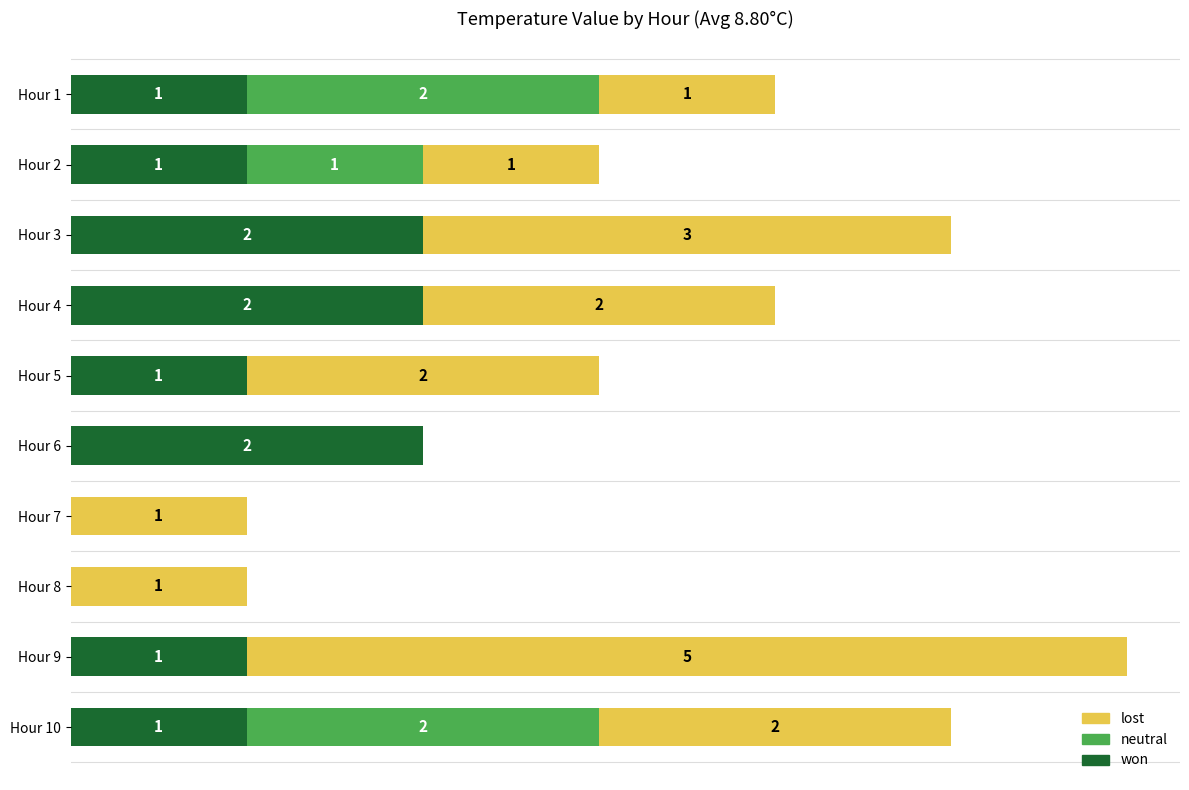

At which category is the sum across all series the highest?

Hour 9